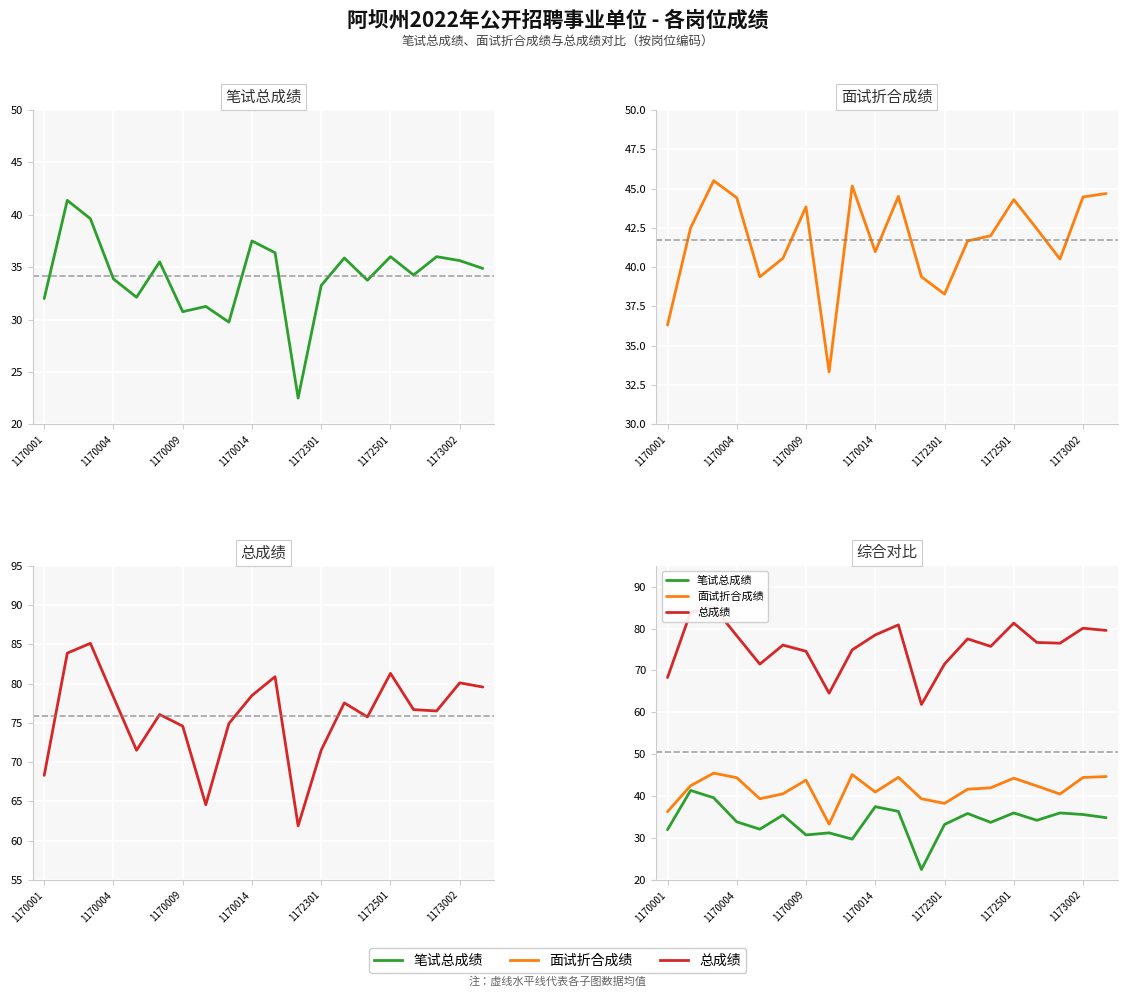

At how many categories does at least one series exceed 65?

18